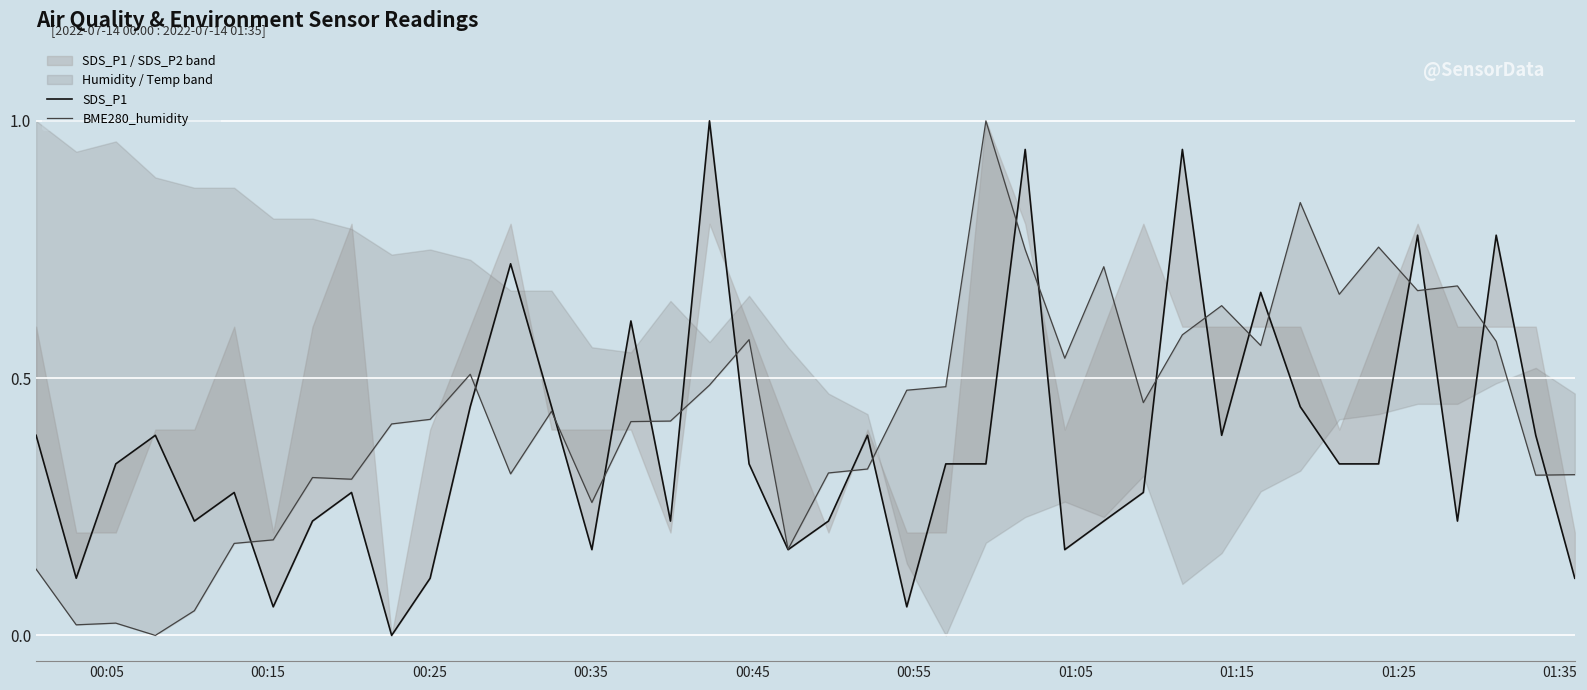

Which series has the largest range (max minus min)?

SDS_P1